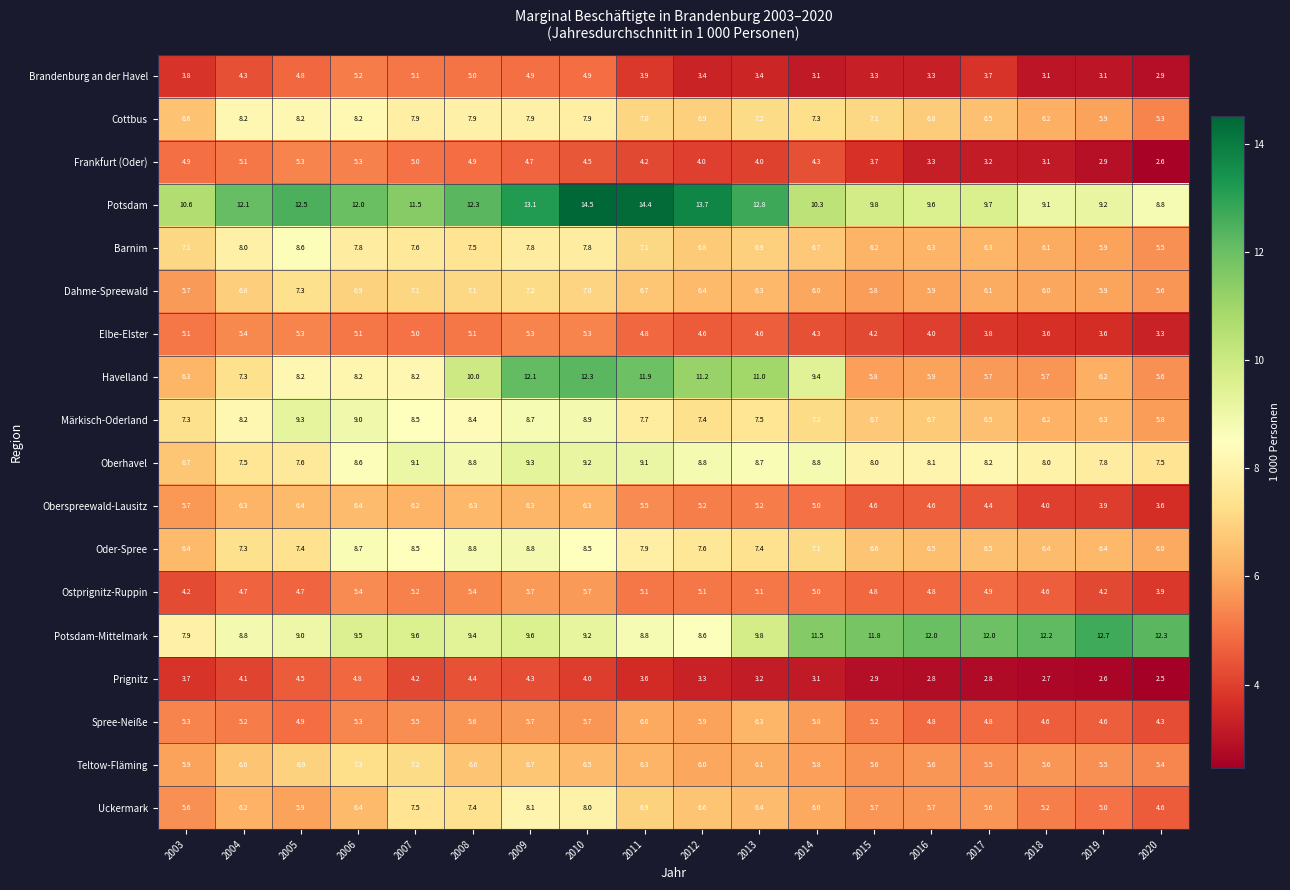

The value of Potsdam-Mittelmark at 2018 is 7.3. True or false?

False